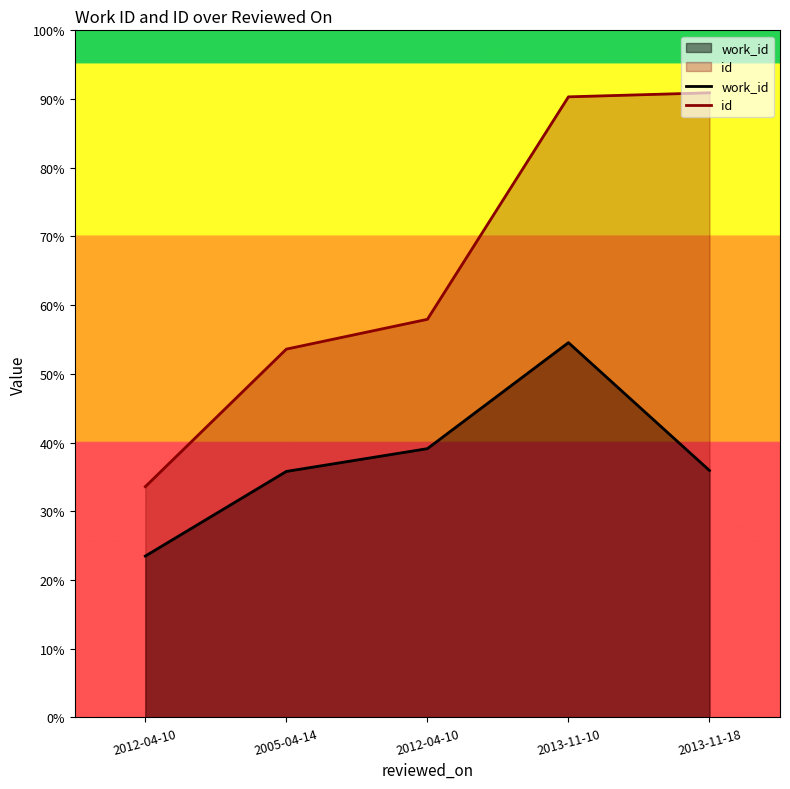

At 2012-04-10, list the series in order from largest to smallest.

id, work_id